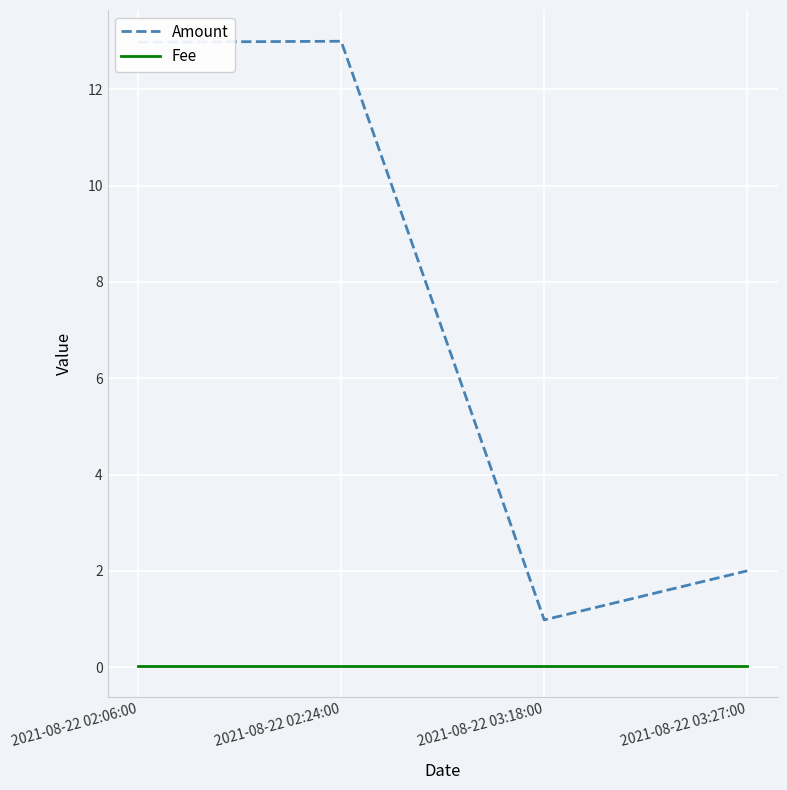

At 2021-08-22 03:27:00, list the series in order from smallest to largest.

Fee, Amount